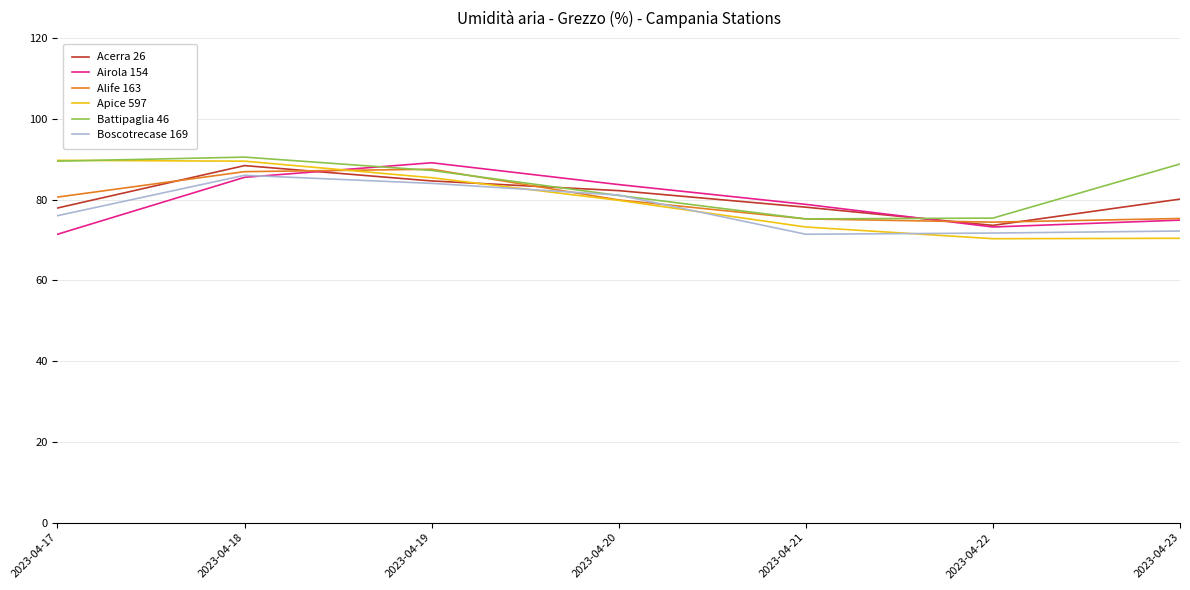

Where is the first local minimum for Apice 597?

2023-04-22